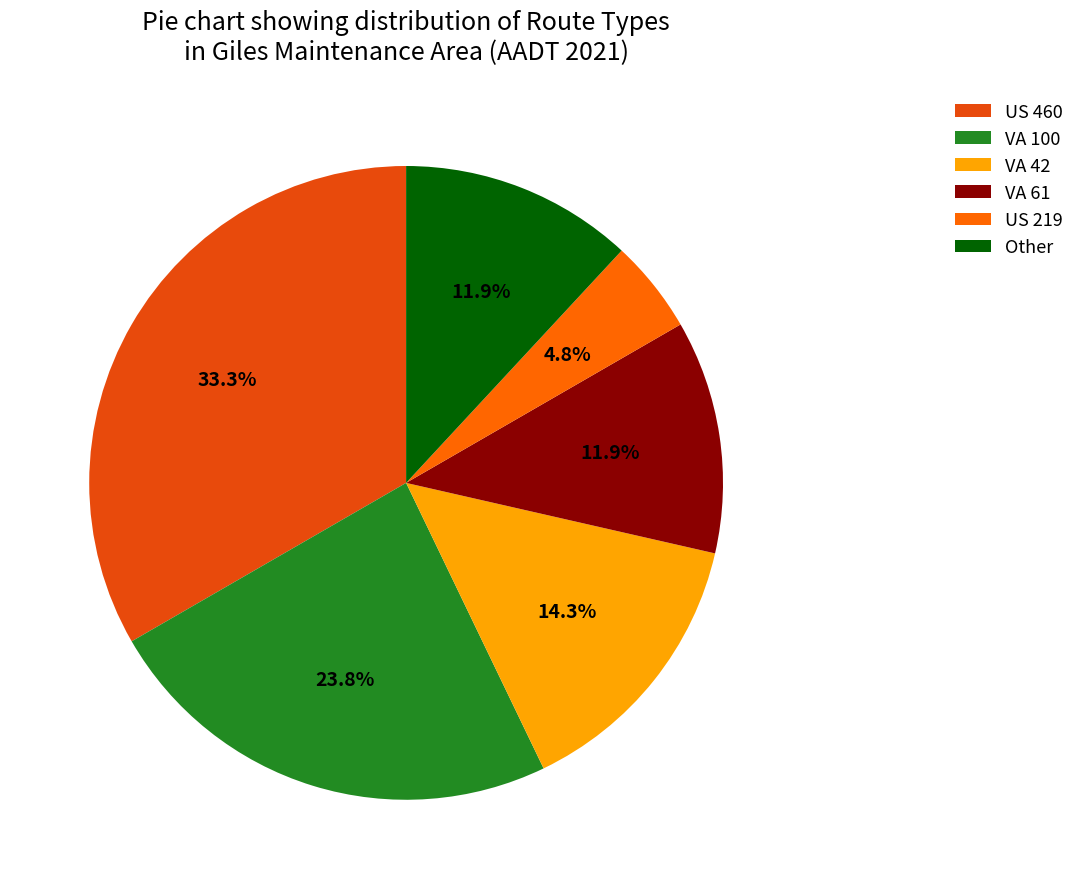

What percentage do Other and US 460 together represent?

45.2%